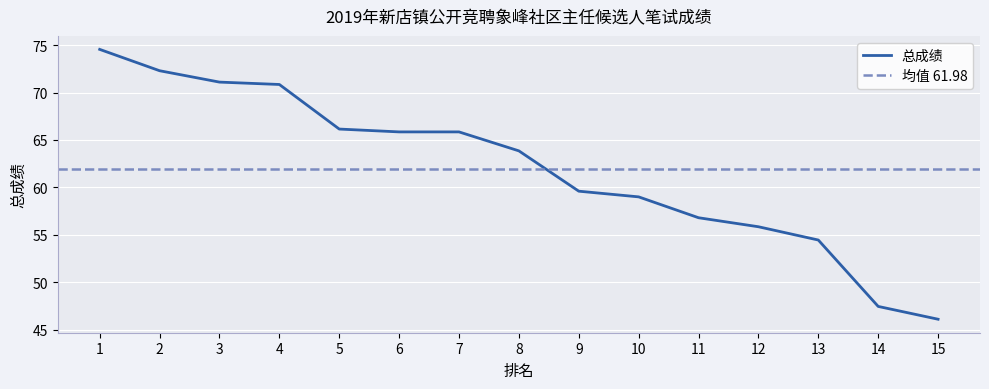

True or false: there are more than 1 points higher than both neighbors.

False